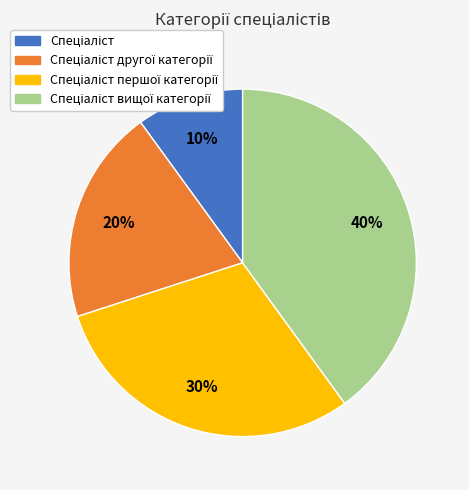

To the nearest percent, what is the average slice percentage?

25%